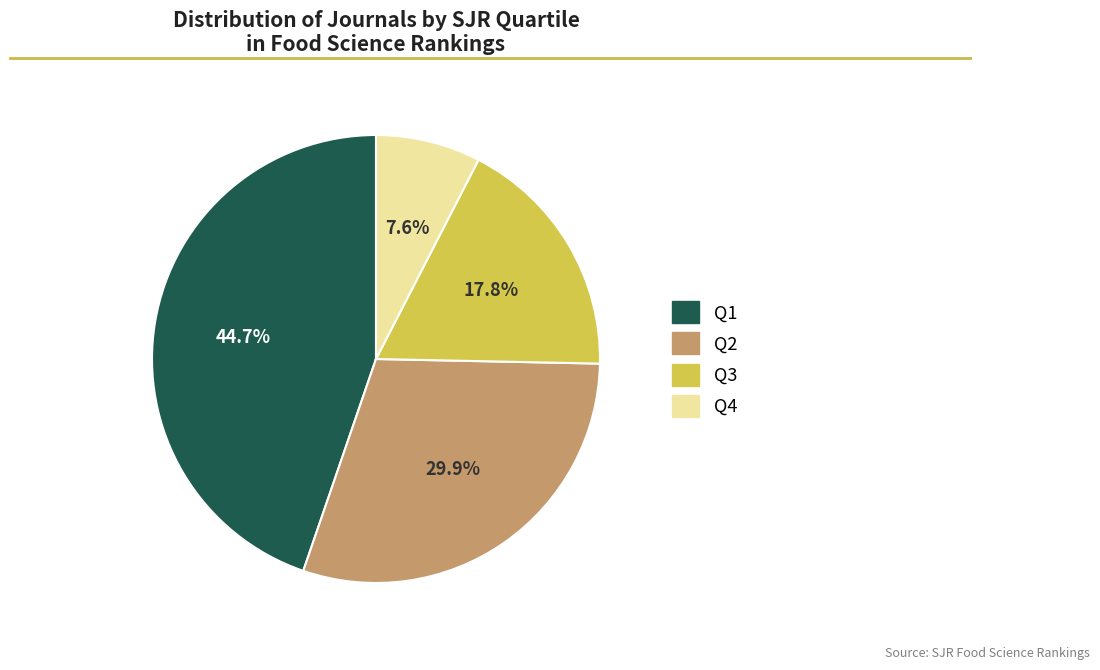

Count the number of slices in the pie.

4